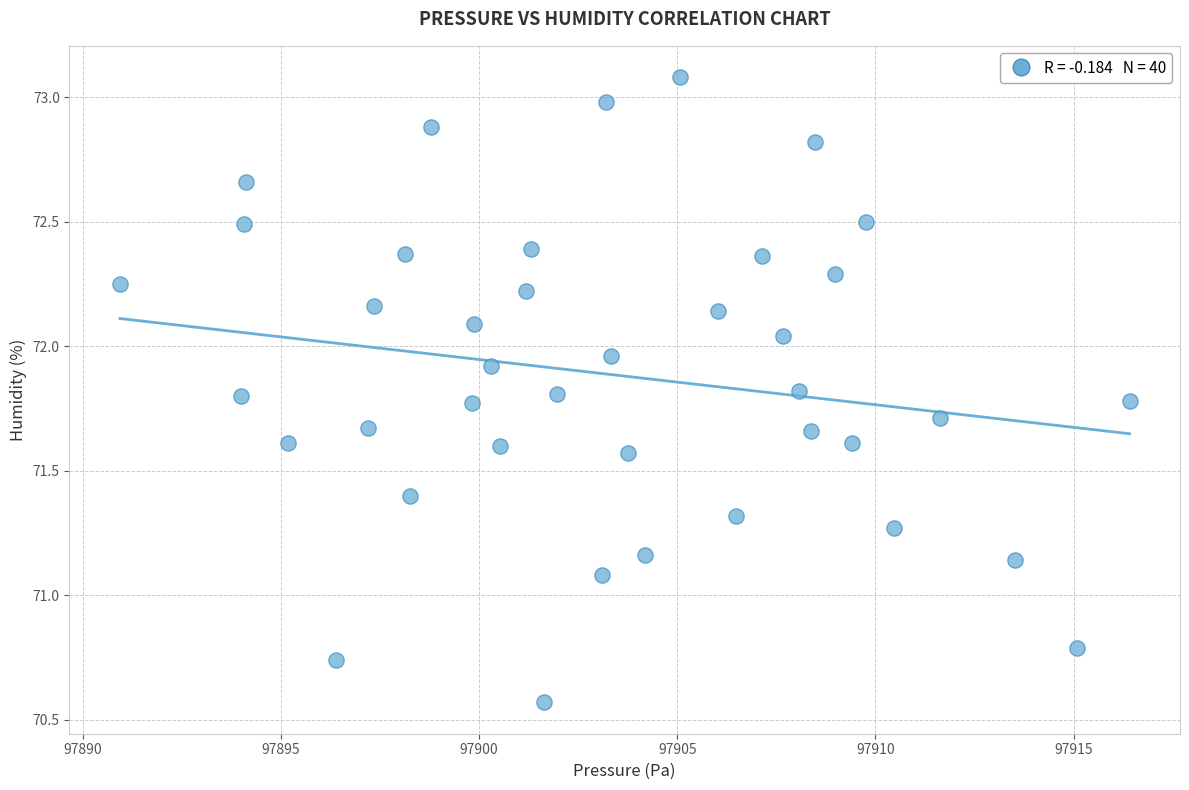

What is the range of X values (max minus min)?

25.5